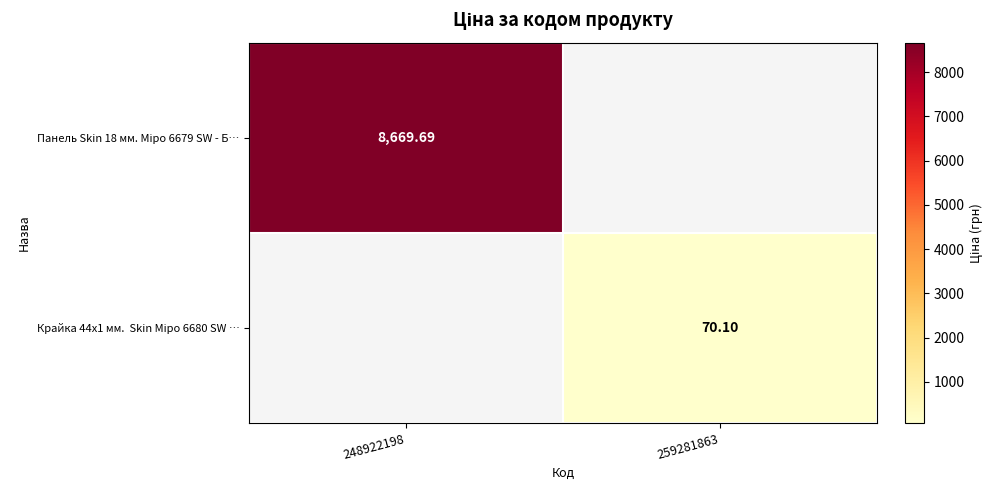

List the labels in order of Крайка 44x1 мм. Skin Міро 6680 SW … value, largest first.

259281863, 248922198